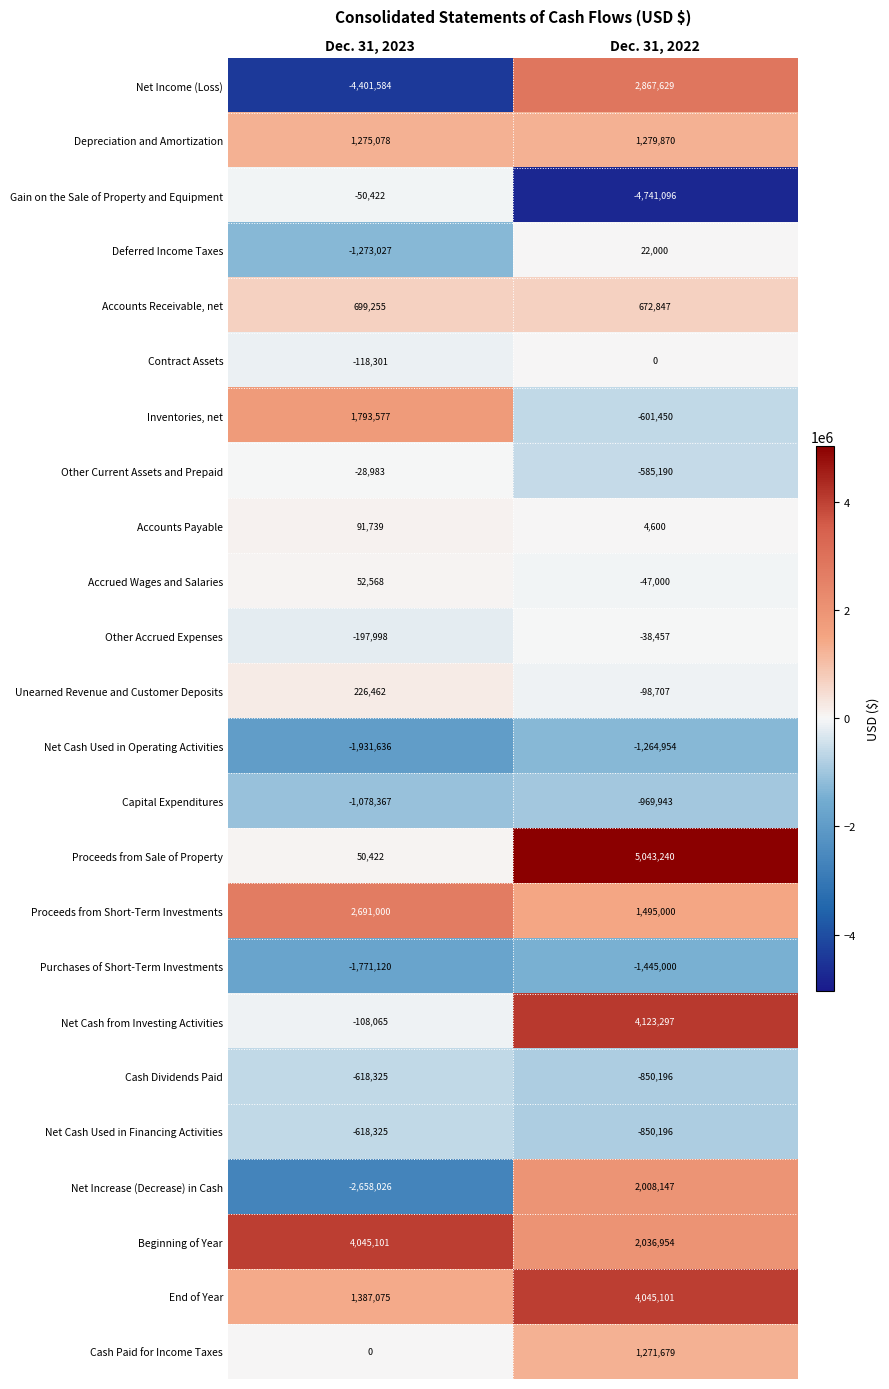

Which series has the largest total across all categories?

Beginning of Year